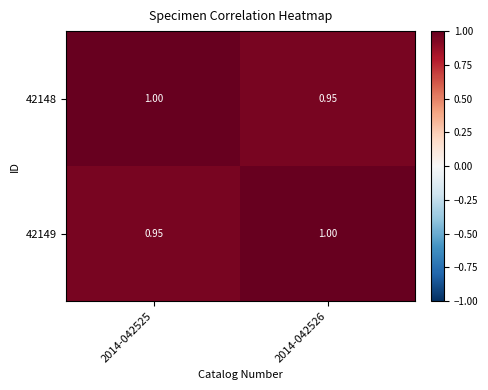

How many values in the 42148 series are below 1?

1